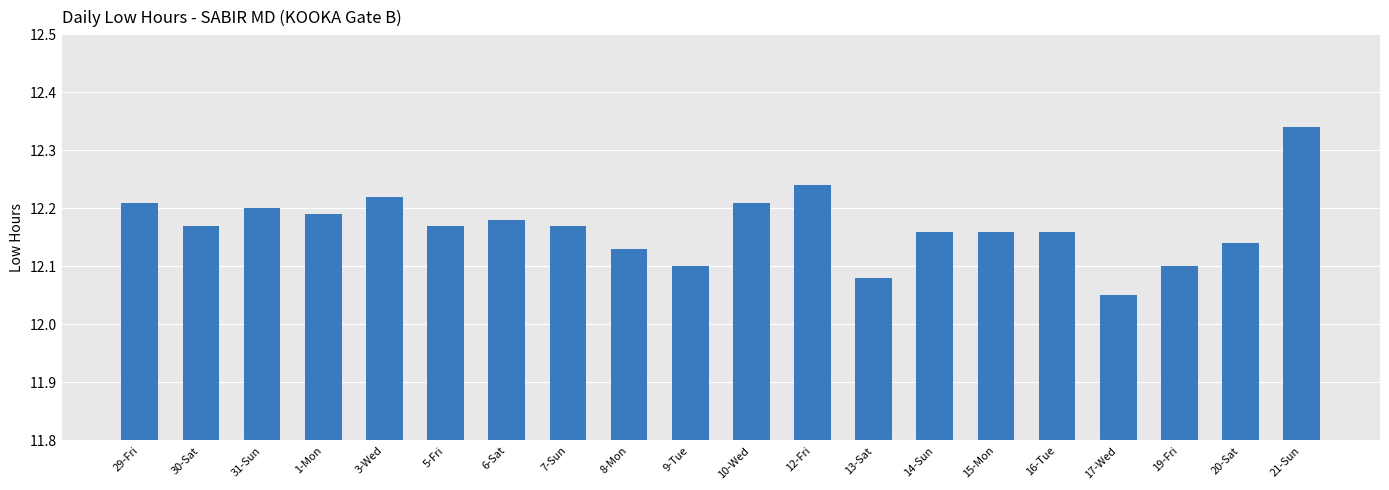

The value at 5-Fri is 19.2. True or false?

False